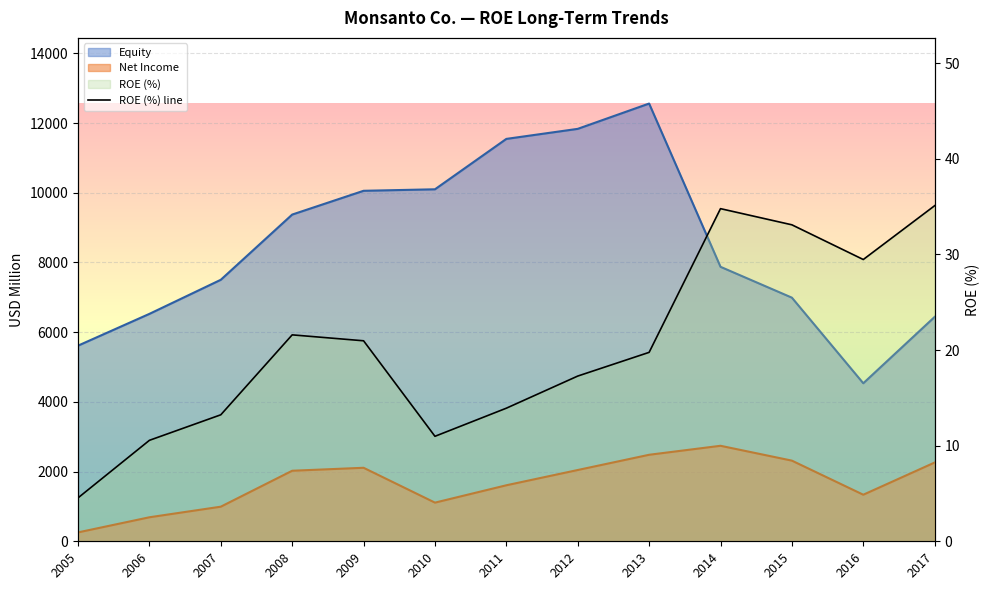

Reading right to left, what are all the values shown in this chart?

2017=35.1	2016=29.5	2015=33.1	2014=34.8	2013=19.8	2012=17.3	2011=13.9	2010=11.0	2009=21.0	2008=21.6	2007=13.2	2006=10.6	2005=4.5